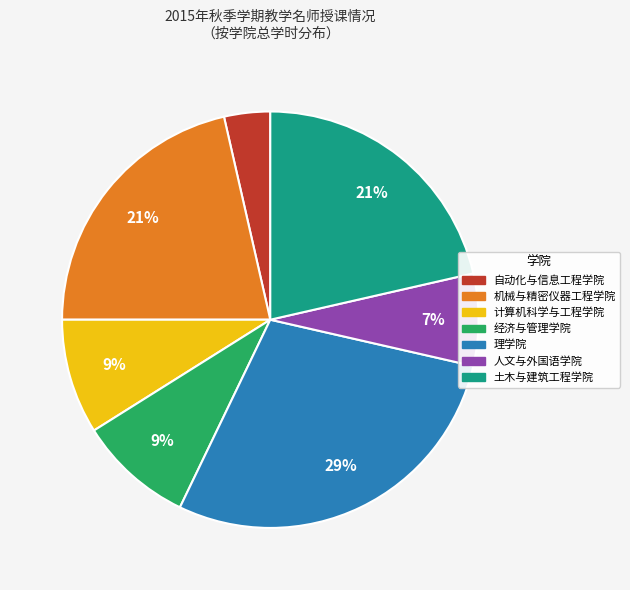

What percentage is the 经济与管理学院 slice, to the nearest percent?

9%